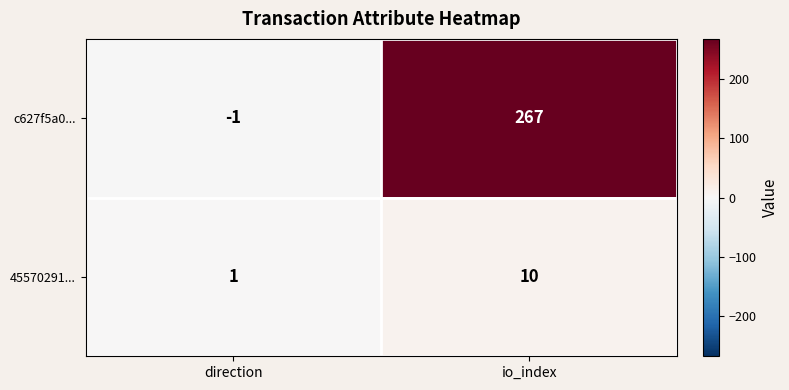

Rank the series by their average value, from highest to lowest.

c627f5a0..., 45570291...